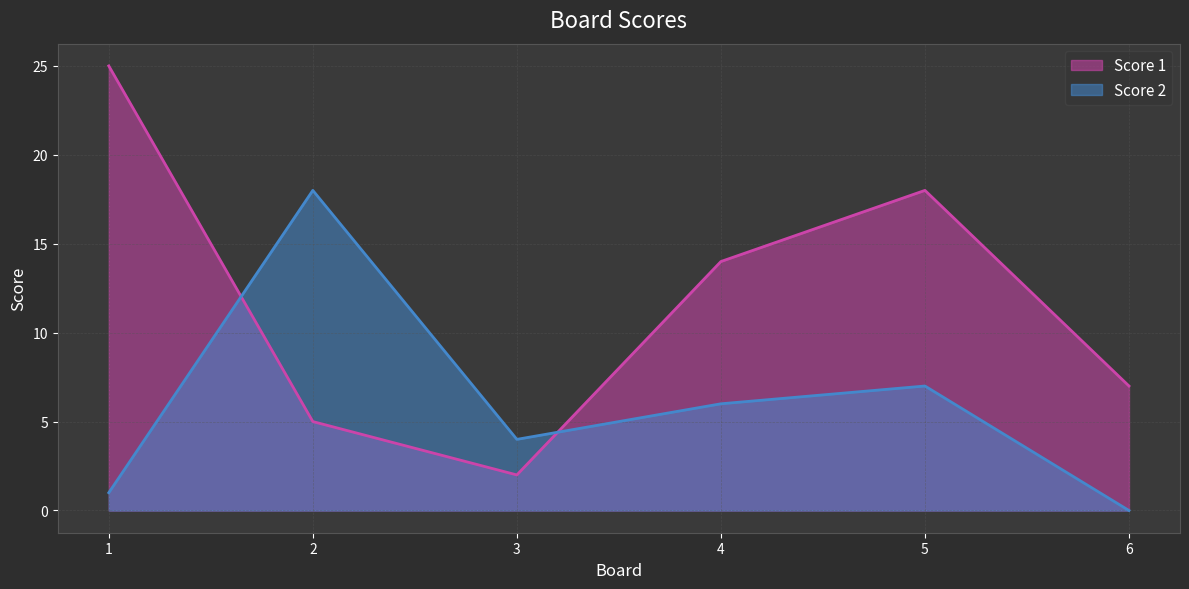

What is the maximum value for Score 1?

25